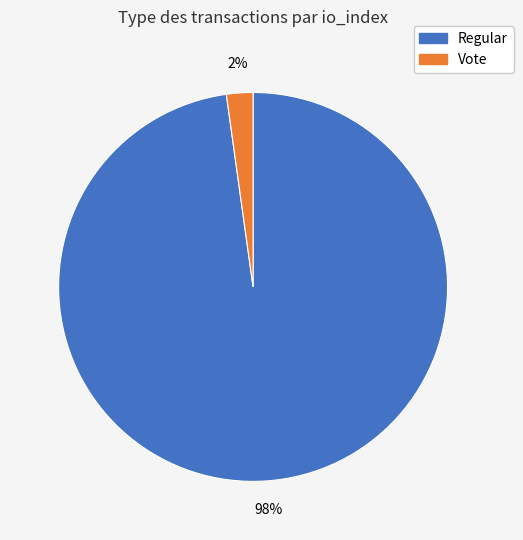

Rank the categories by value from highest to lowest.

Regular, Vote